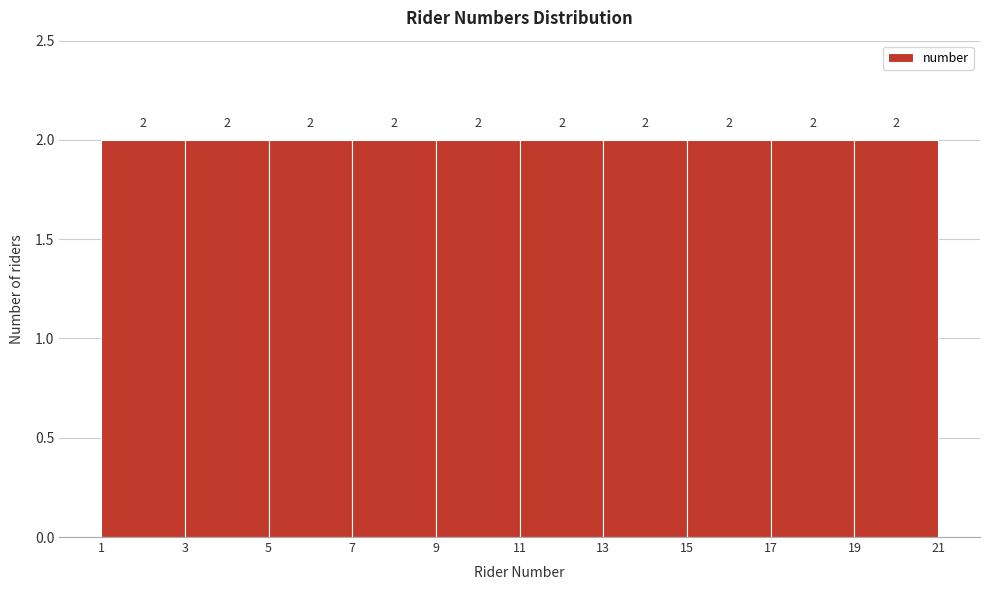

Reading left to right, list every bar in this chart as the range it spans on the x-axis followed by its height.

1 to 3: 2
3 to 5: 2
5 to 7: 2
7 to 9: 2
9 to 11: 2
11 to 13: 2
13 to 15: 2
15 to 17: 2
17 to 19: 2
19 to 21: 2